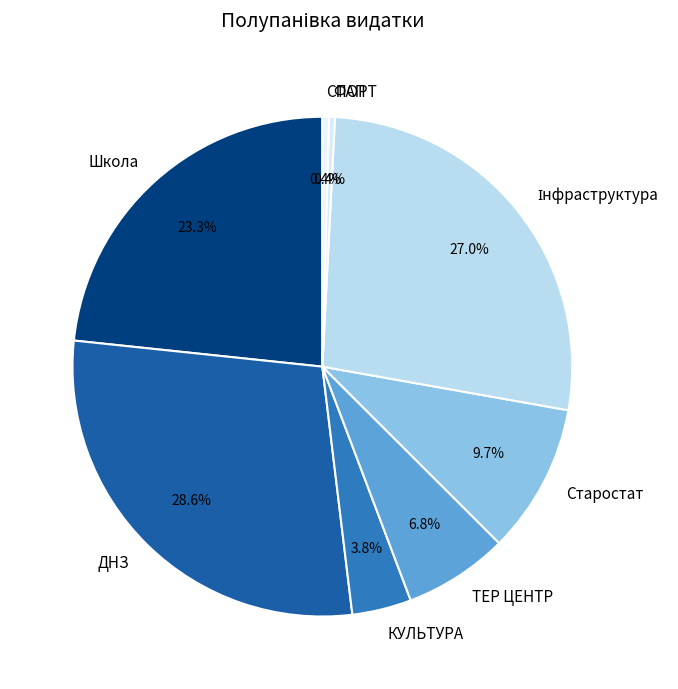

What is the ratio of the value at ТЕР ЦЕНТР to the value at ФАП?

17.8